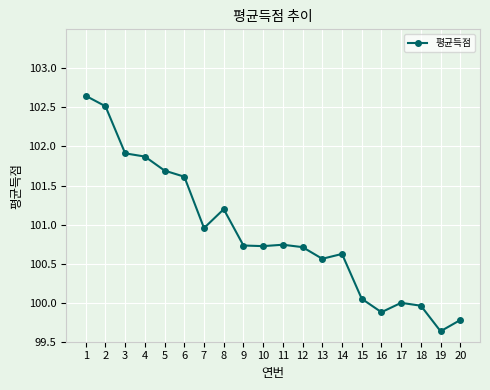

At which category does the chart reach its peak across all series?

1